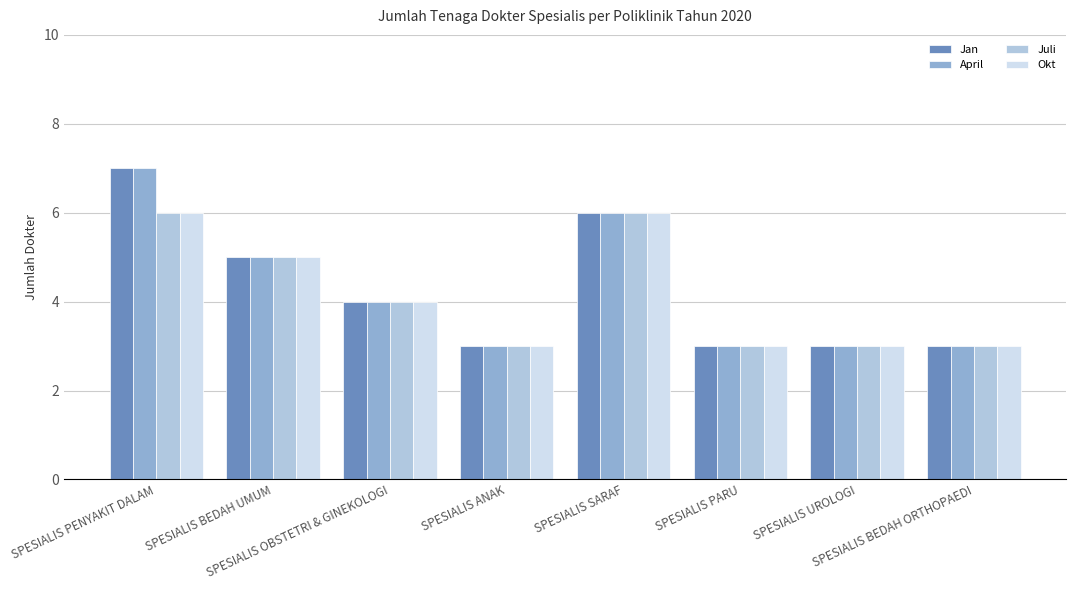

How many groups of bars are there?

8